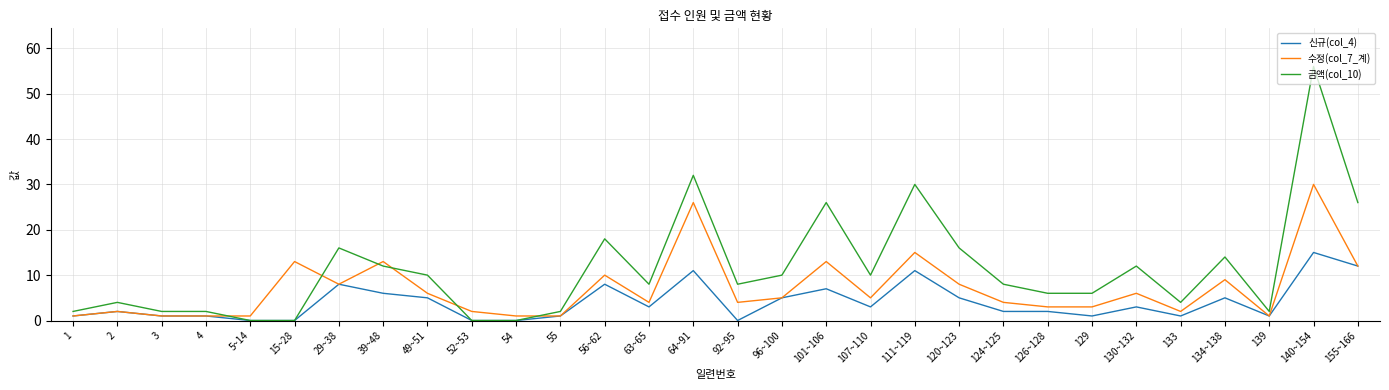

How many lines are shown in the chart?

3